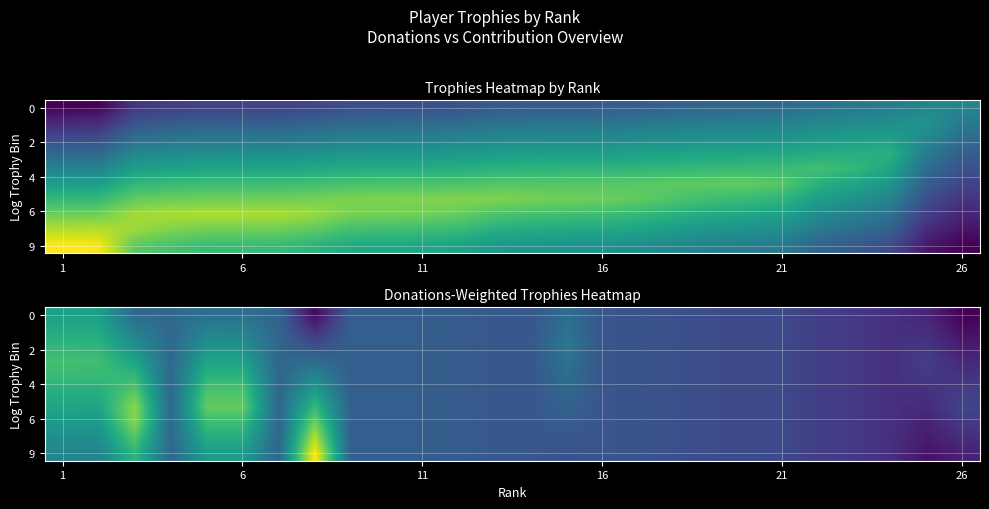

Between 17 and 7, which is larger?

17